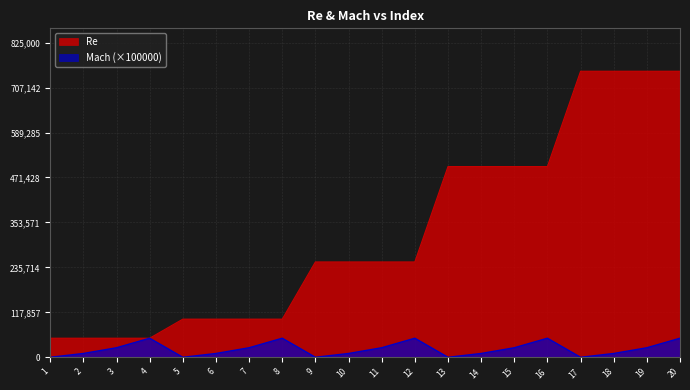

Reading right to left, what are all the values shown in this chart?

Re: 20=750000	19=750000	18=750000	17=750000	16=500000	15=500000	14=500000	13=500000	12=250000	11=250000	10=250000	9=250000	8=100000	7=100000	6=100000	5=100000	4=50000	3=50000	2=50000	1=50000
Mach: 20=50000	19=25000	18=10000	17=0	16=50000	15=25000	14=10000	13=0	12=50000	11=25000	10=10000	9=0	8=50000	7=25000	6=10000	5=0	4=50000	3=25000	2=10000	1=0